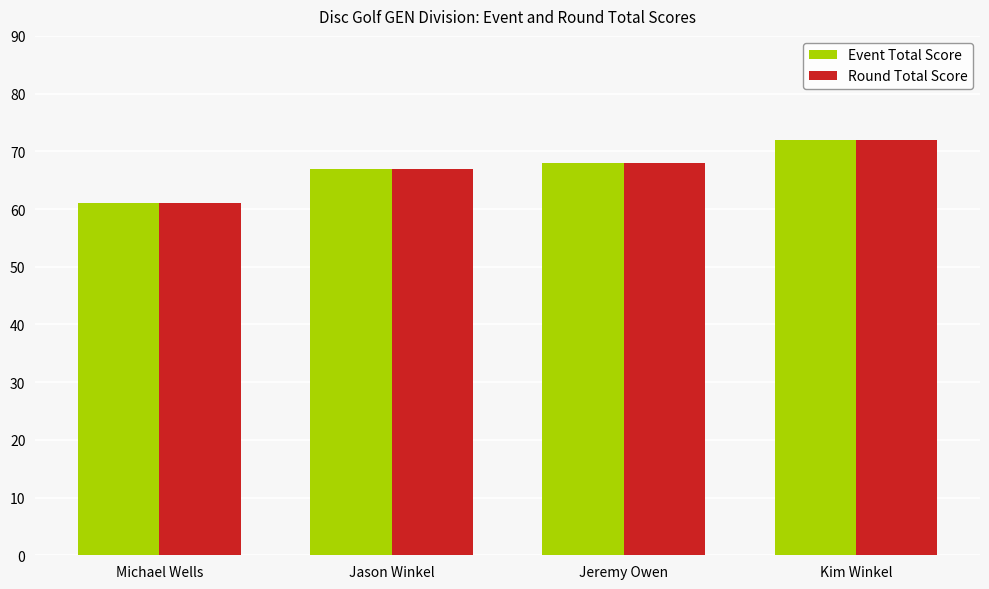

Rank the categories by Event Total Score value from lowest to highest.

Michael Wells, Jason Winkel, Jeremy Owen, Kim Winkel